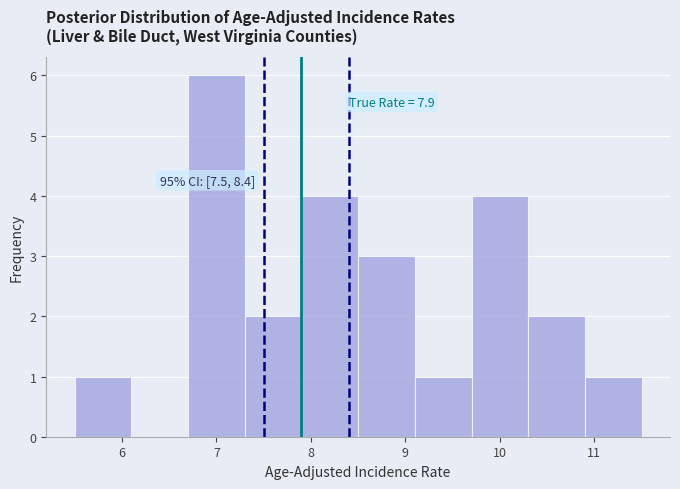

Over which range of the x-axis is the bar tallest?

6.7 to 7.3